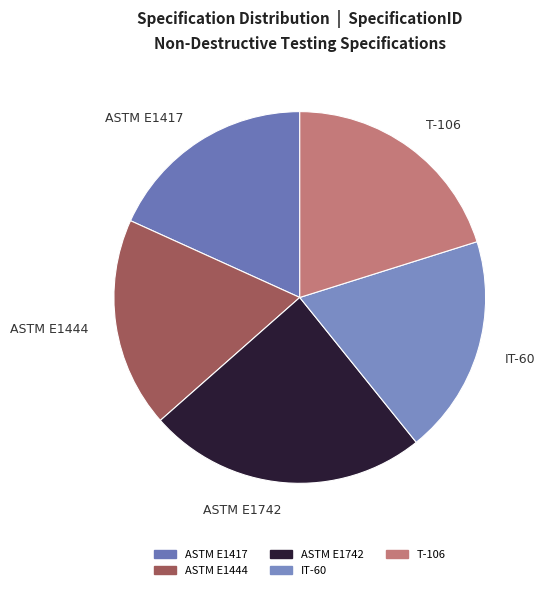

Is the sum of IT-60 and ASTM E1417 greater than half?

No